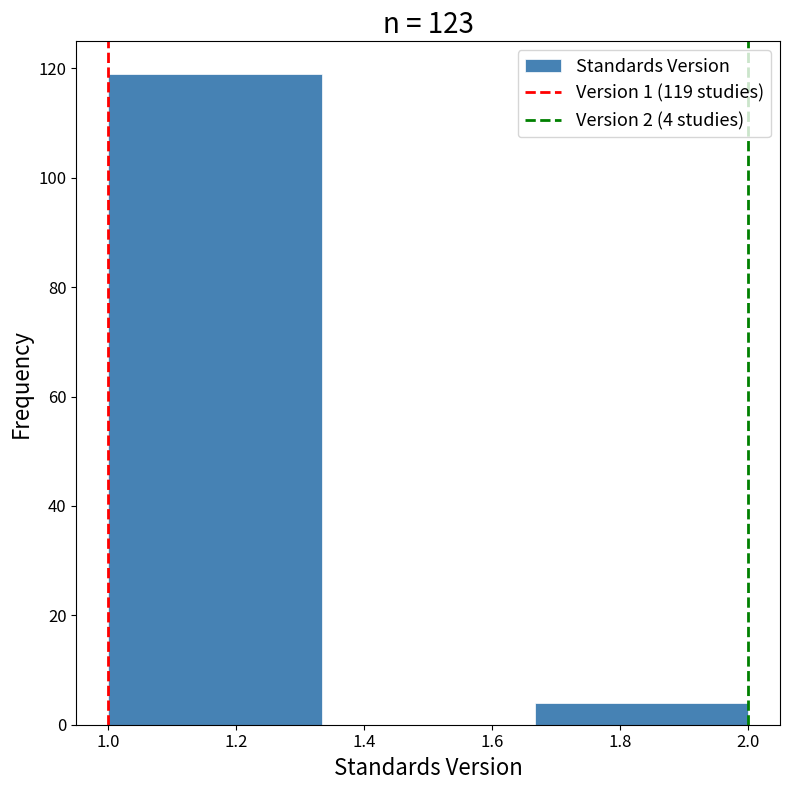

Over which range of the x-axis is the bar tallest?

1.00 to 1.34